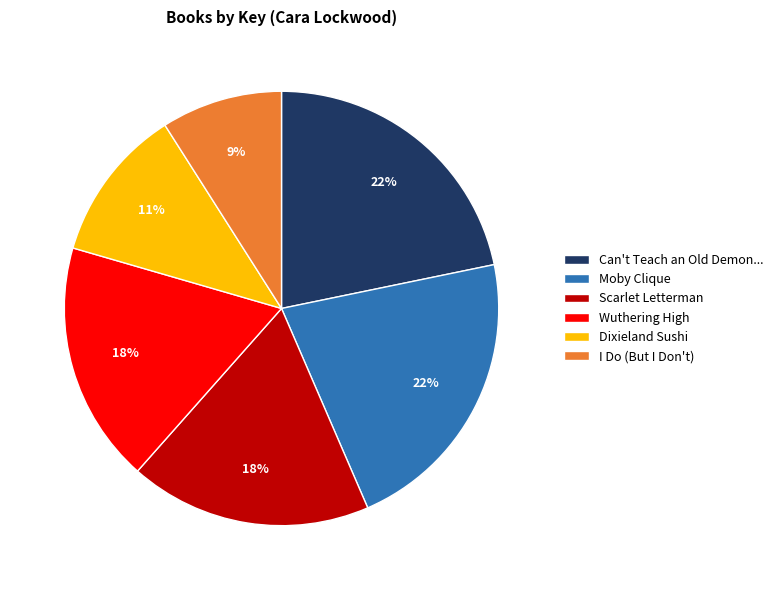

Between I Do (But I Don't) and Moby Clique, which is larger?

Moby Clique